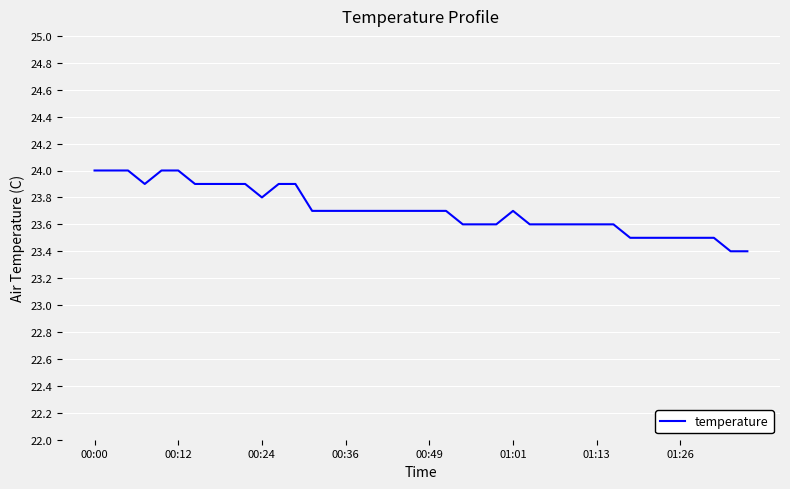

What is the maximum value shown in the chart?

24.0